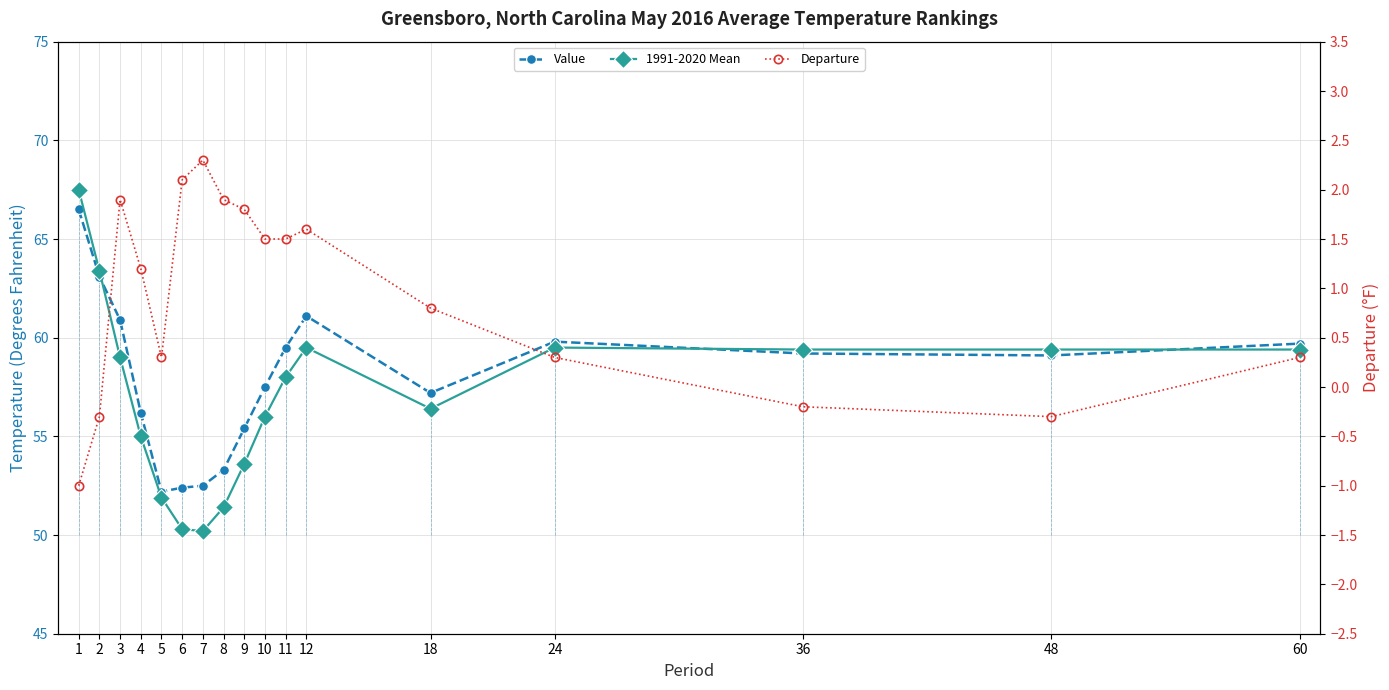

What is the value of the 1991-2020 Mean point at the 14th from the left?

59.5